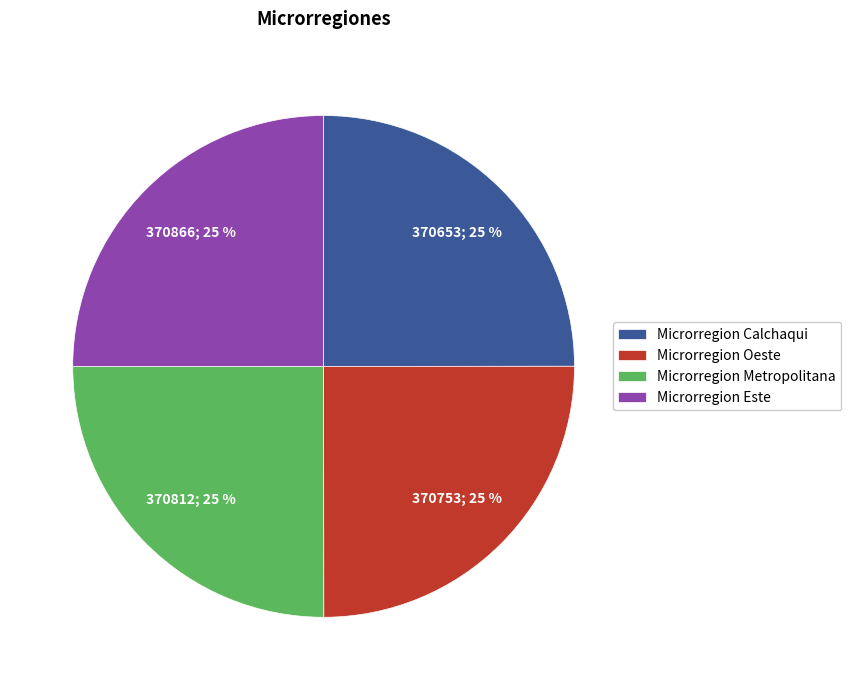

What is the ratio of the value at Microrregion Este to the value at Microrregion Calchaqui?

1.0